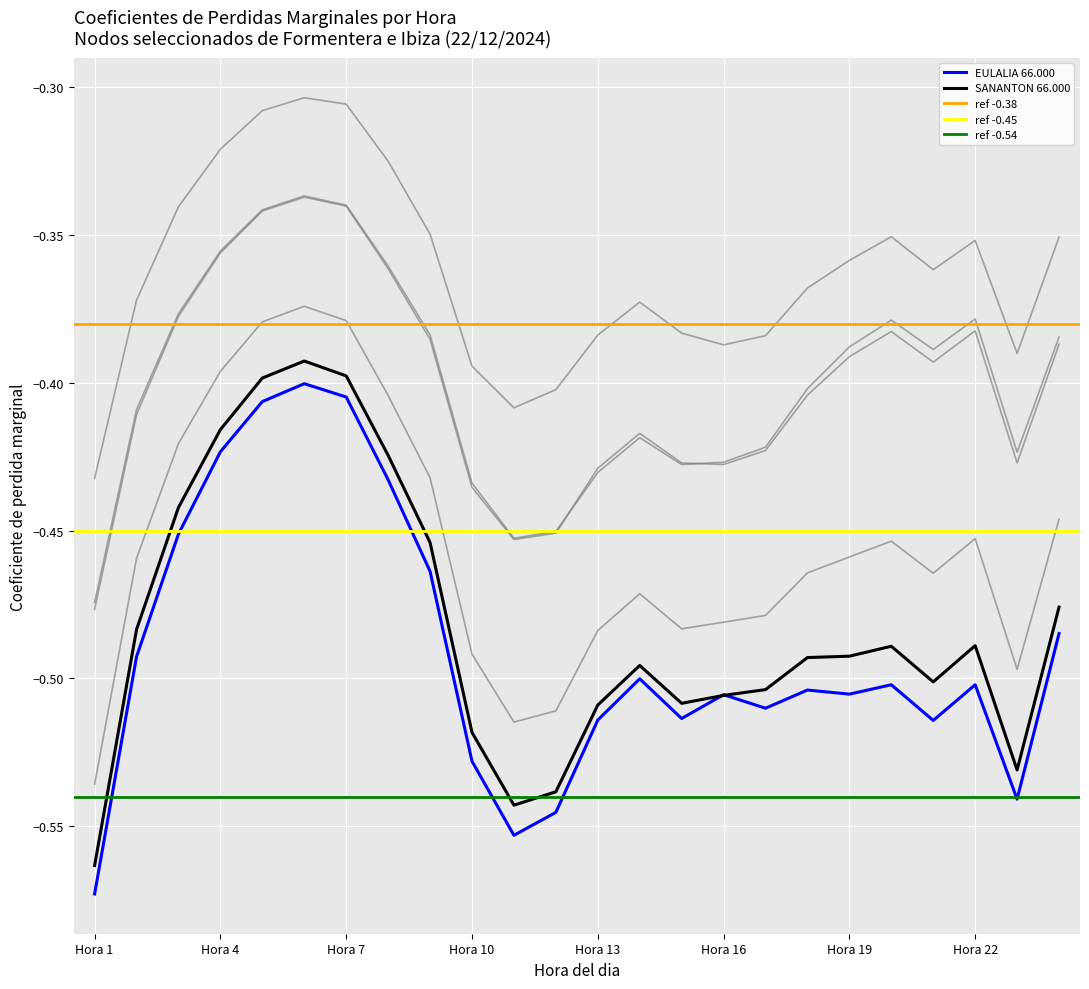

True or false: IBIZA 132.00 and SANANTON 66.000 cross at least once.

False